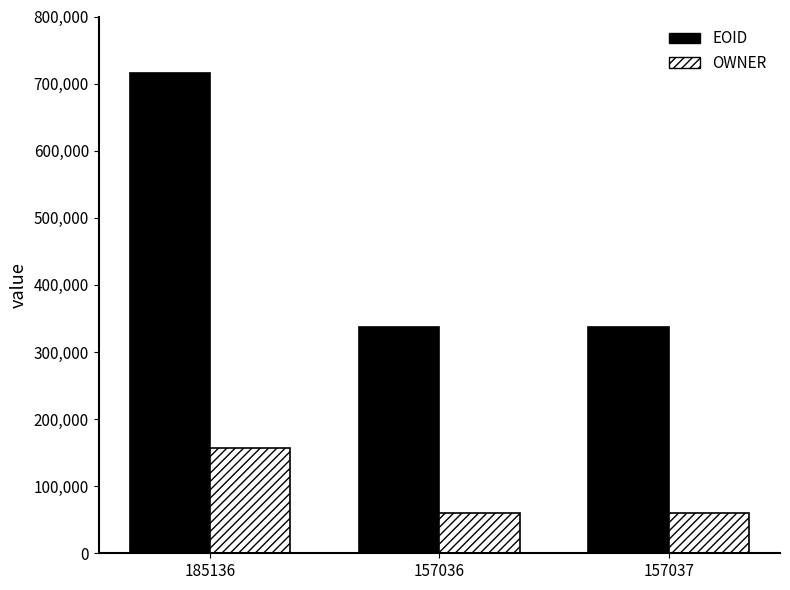

How many values in the OWNER series exceed 60338?

1